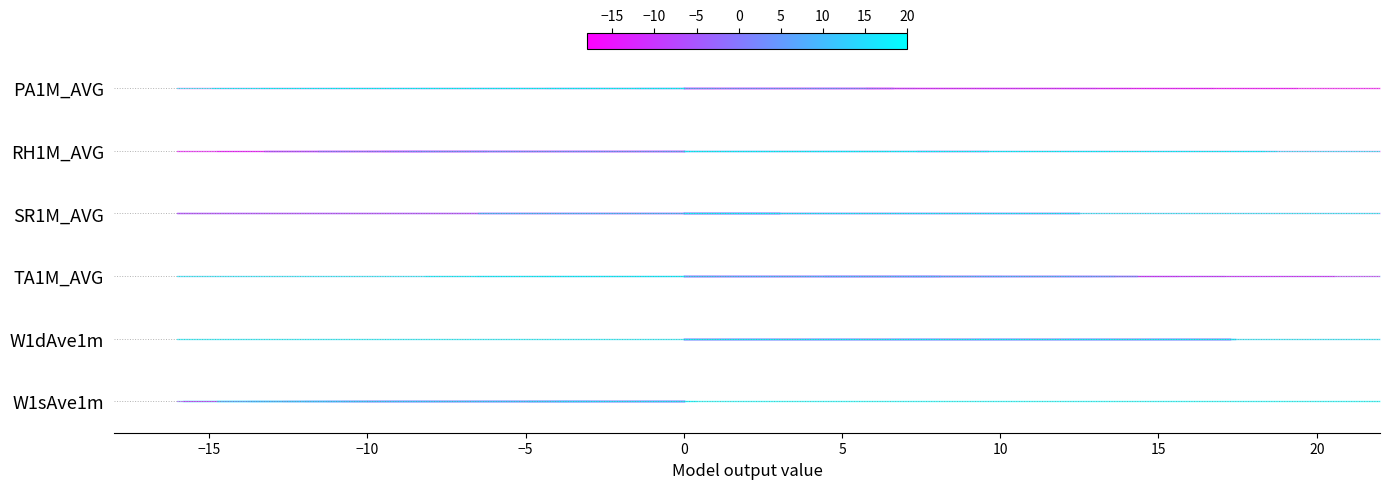

Which series has the widest spread of values?

PA1M_AVG